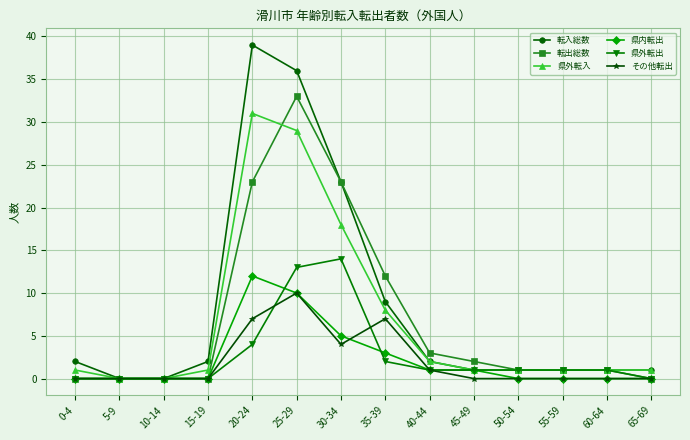

What is the label of the 3rd point from the left?

10-14